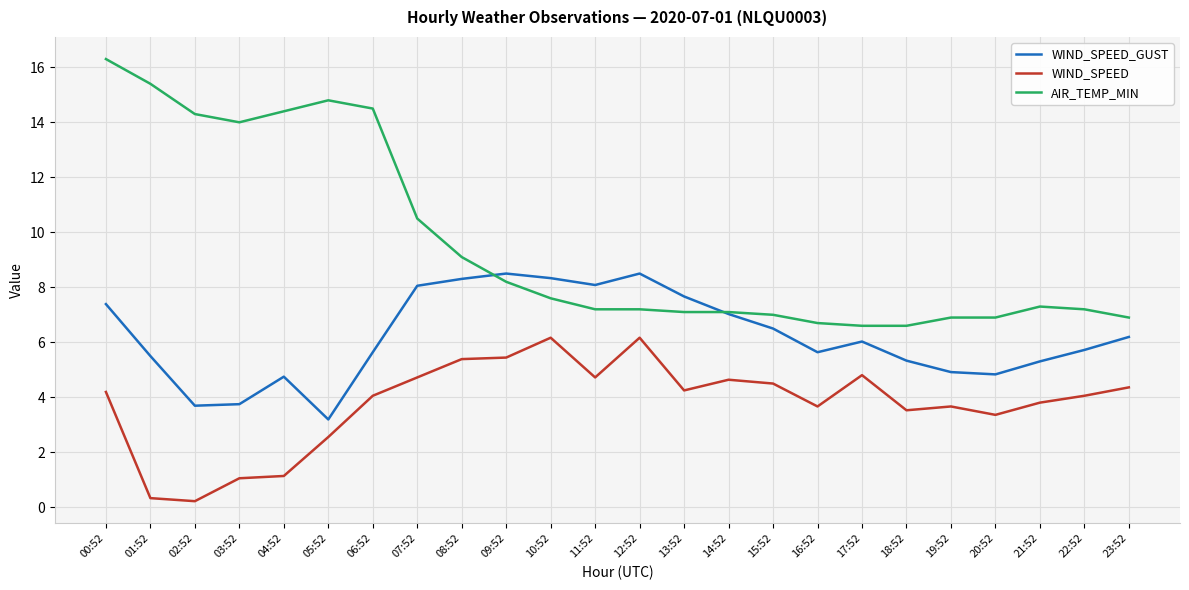

Is it true that WIND_SPEED equals 2.3 at 16:52?

False